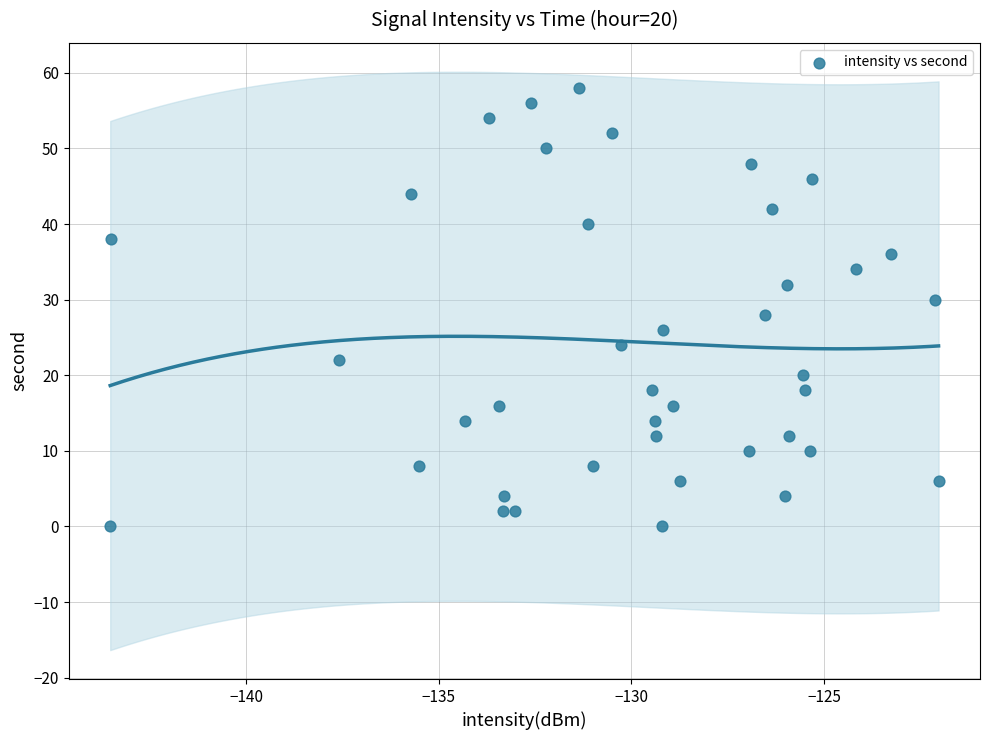

How many data points are displayed?

40